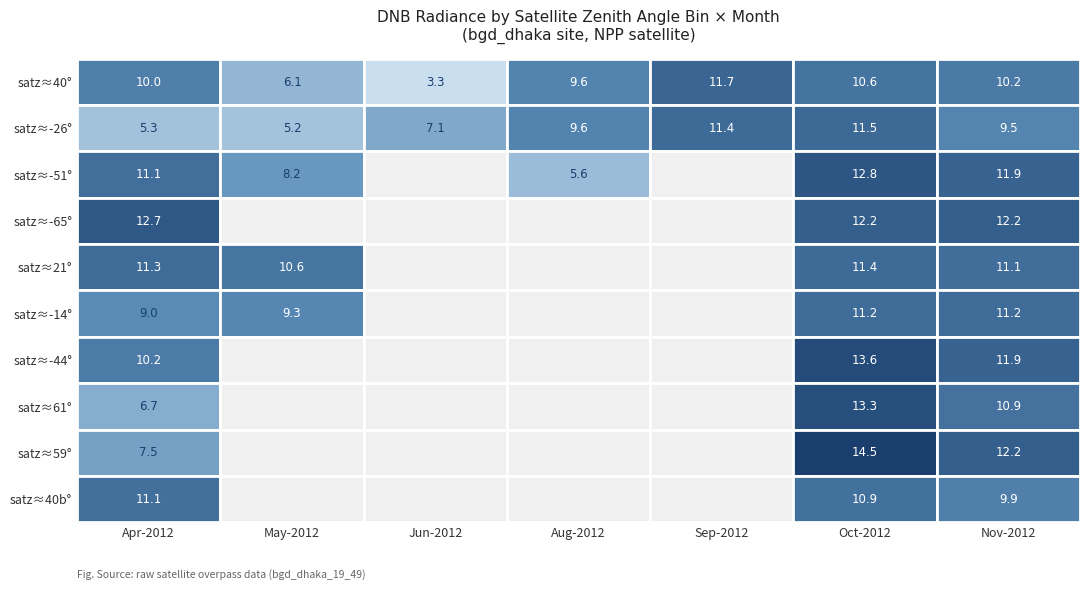

What is the spread (max minus min) of values at 3?

6